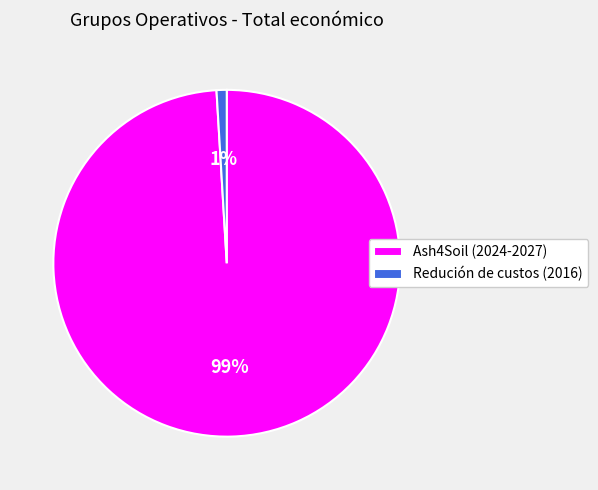

To the nearest percent, what is the difference between the largest and smallest slice percentages?

98%